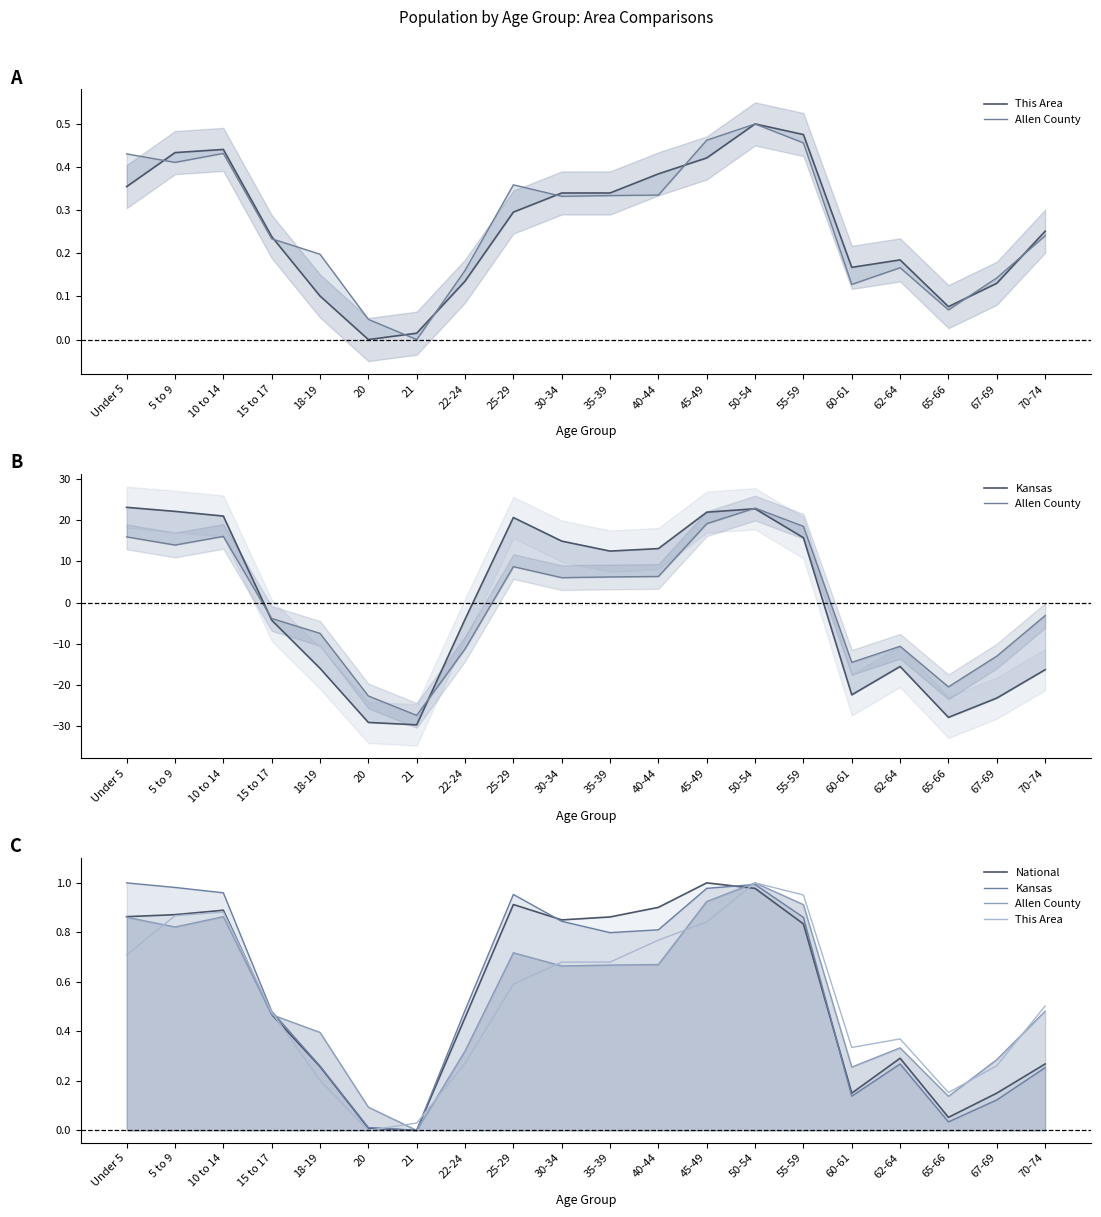

The value of Kansas at 50-54 is 1.5. True or false?

False